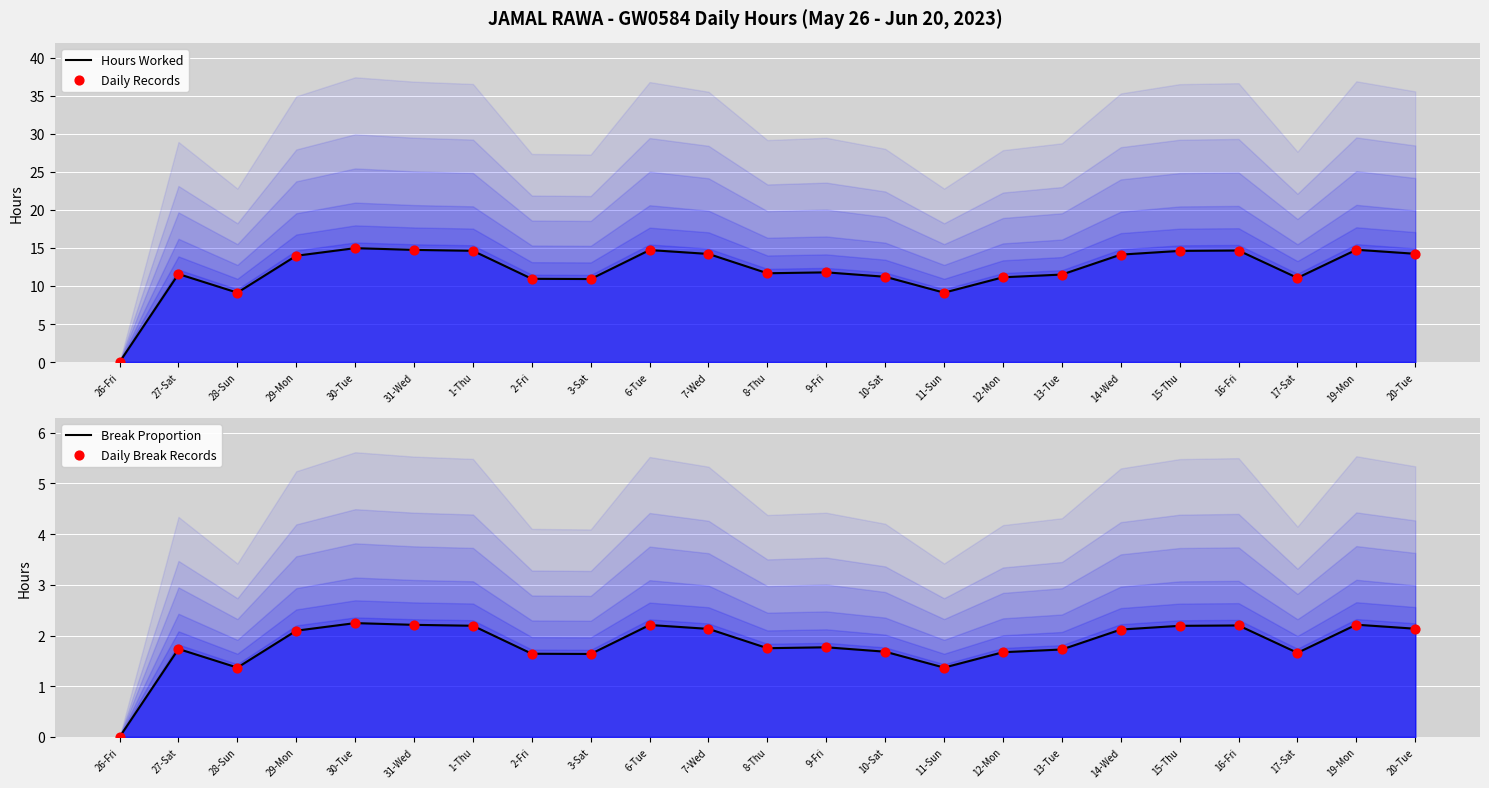

Which series contains the highest Y value?

Hours Worked